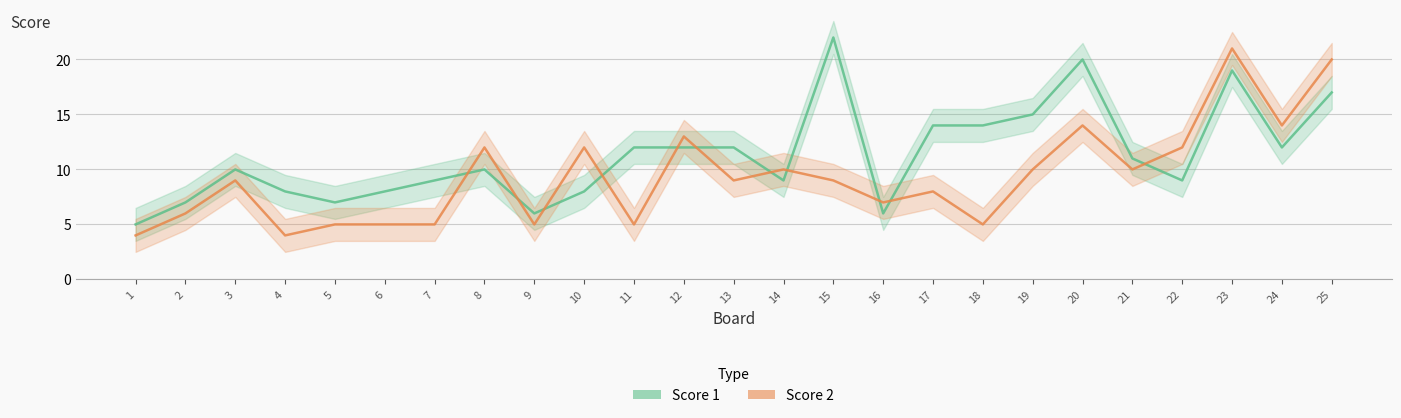

Where is the first local minimum for Score 1?

5